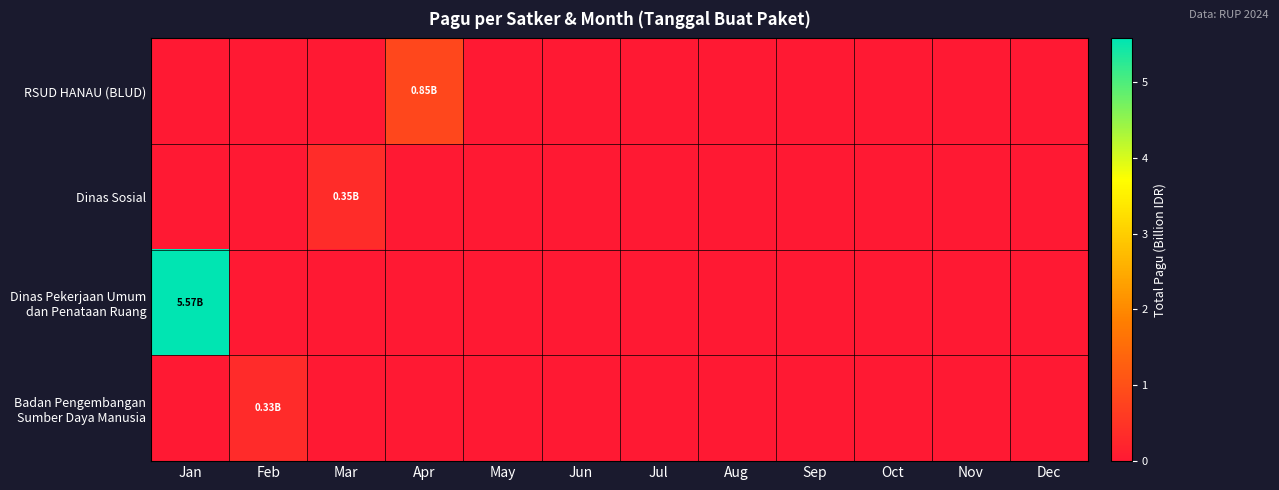

At Jan, list the series in order from smallest to largest.

RSUD HANAU (BLUD), Dinas Sosial, Badan Pengembangan Sumber Daya Manusia, Dinas Pekerjaan Umum dan Penataan Ruang